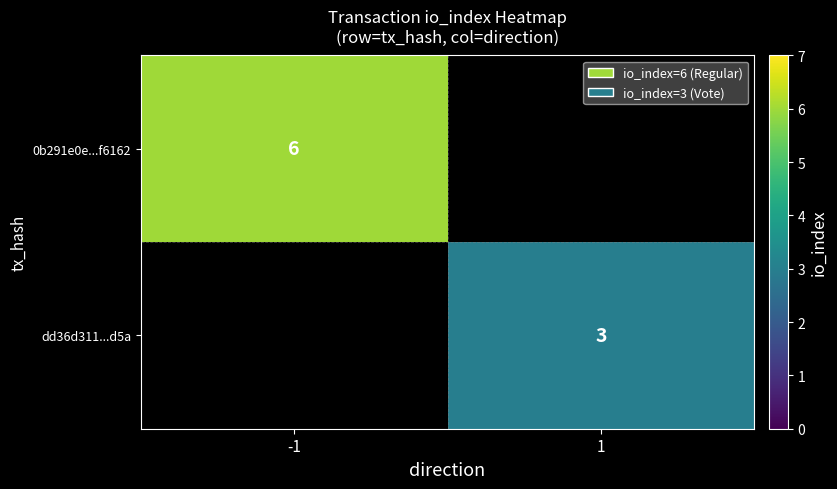

The value of 0b291e0e...f6162 at -1 is 6. True or false?

True